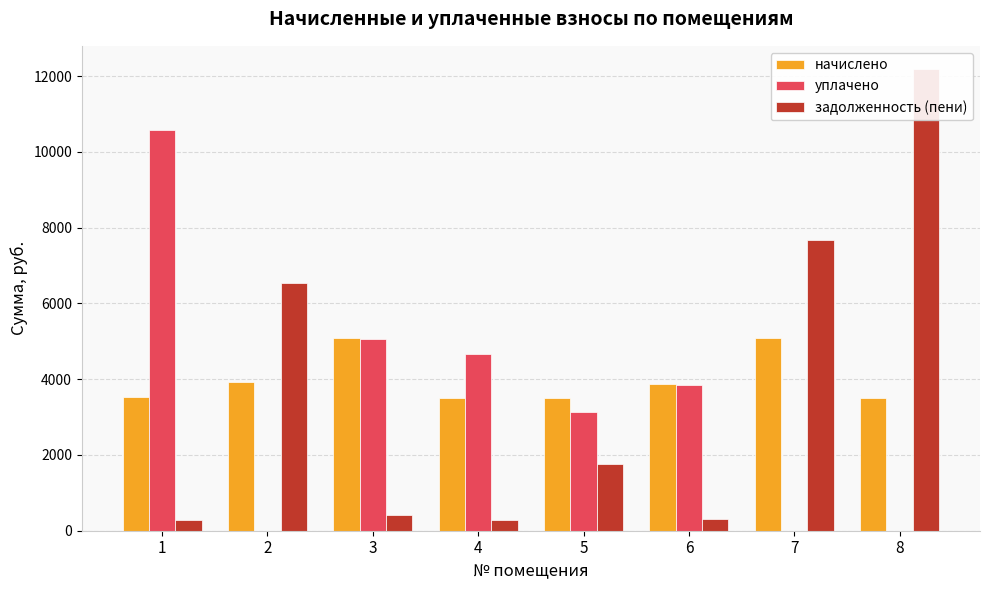

What is the approximate value of уплачено at 1?

10578.0